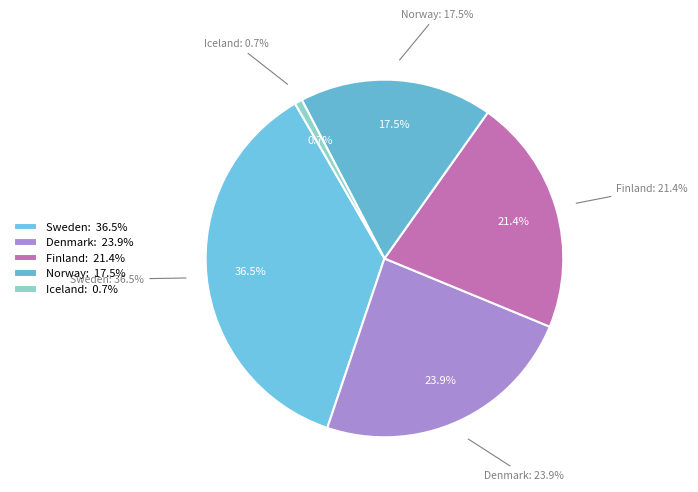

To the nearest percent, what is the average slice percentage?

20%